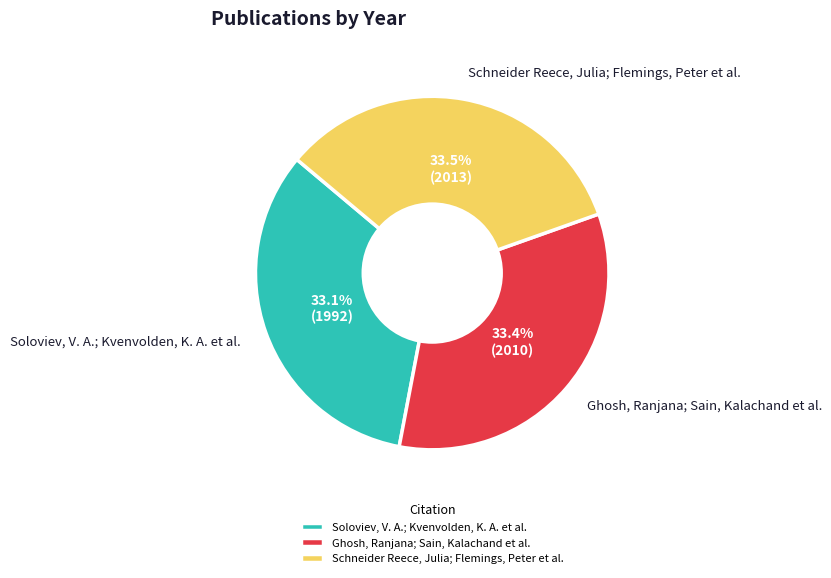

Is it true that Ghosh, Ranjana; Sain, Kalachand et al. is 33% of the pie?

True